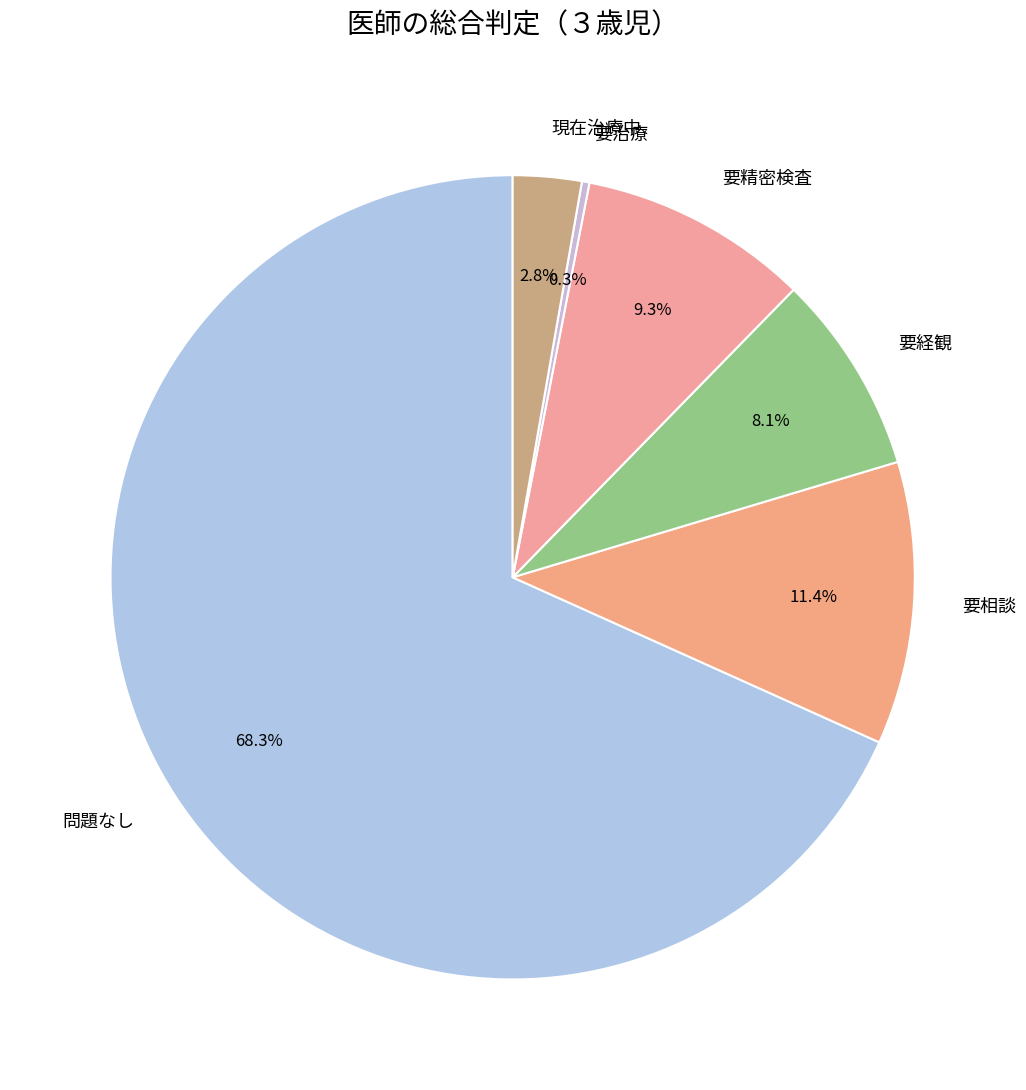

To the nearest percent, what percentage of the pie is 要経観?

8%